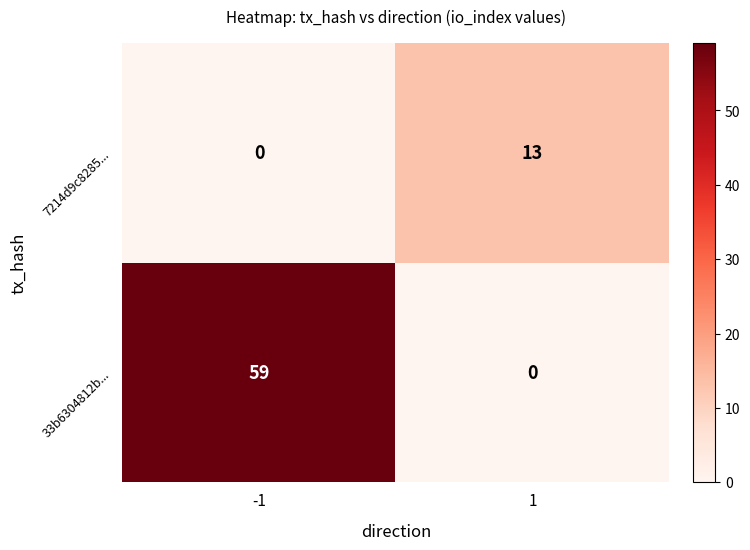

What is the maximum value shown in the chart?

59